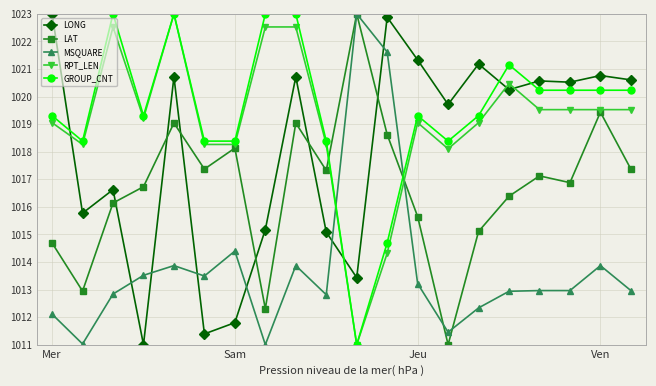

What is the value of the LAT point at the 5th from the left?

1019.0